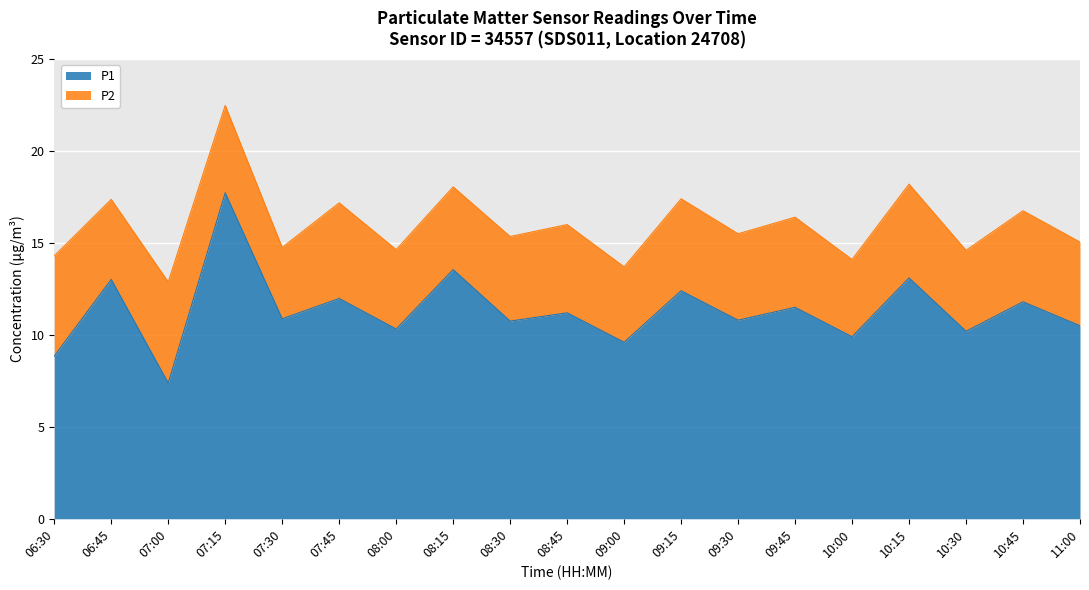

What is the difference between the P1 values at 09:00 and 11:00?

0.9